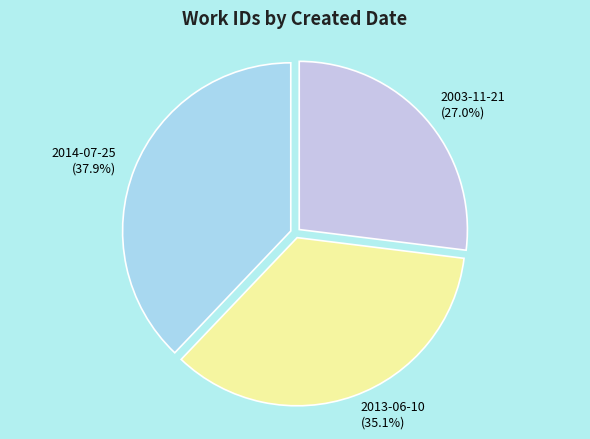

The 2003-11-21 slice represents 27% of the pie. True or false?

True